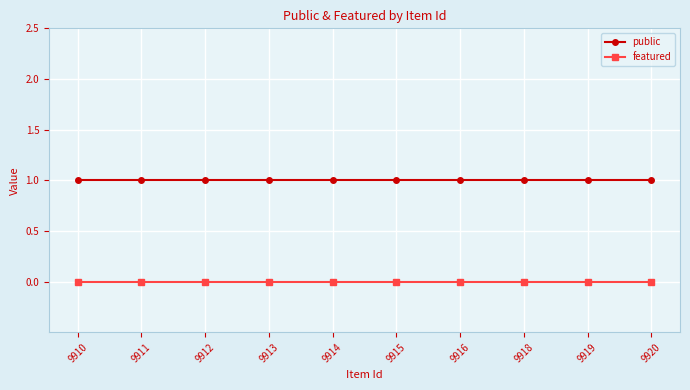

What is the average value of the public series?

1